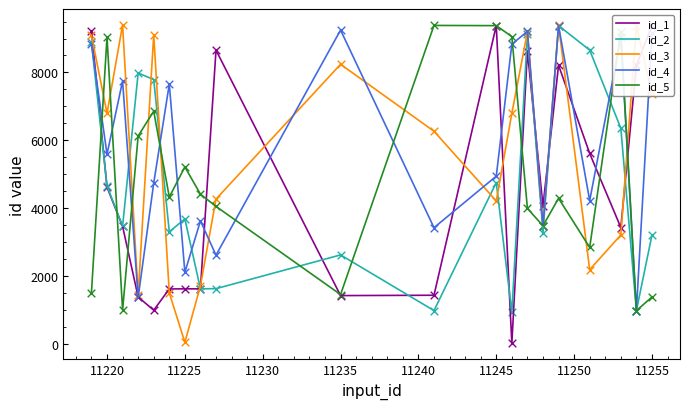

Which series has the largest total across all categories?

id_4